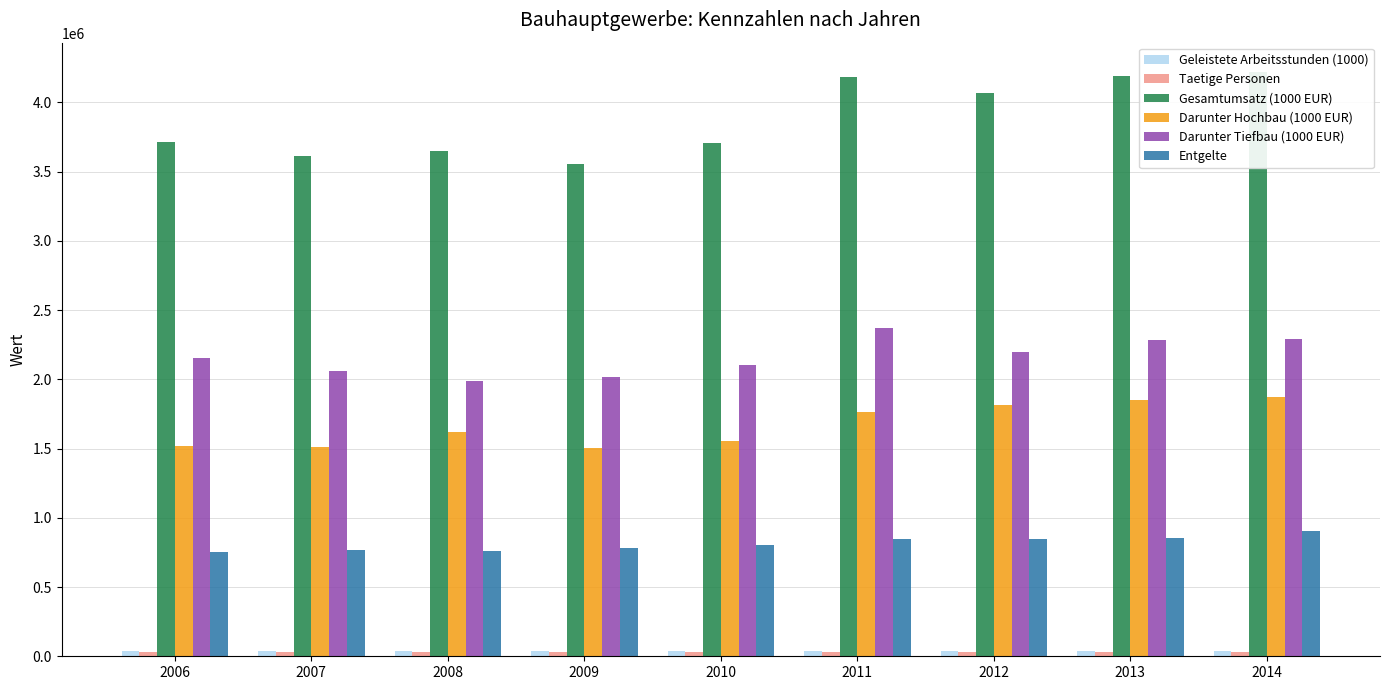

True or false: Entgelte has a value of 906852 at 2014.

True